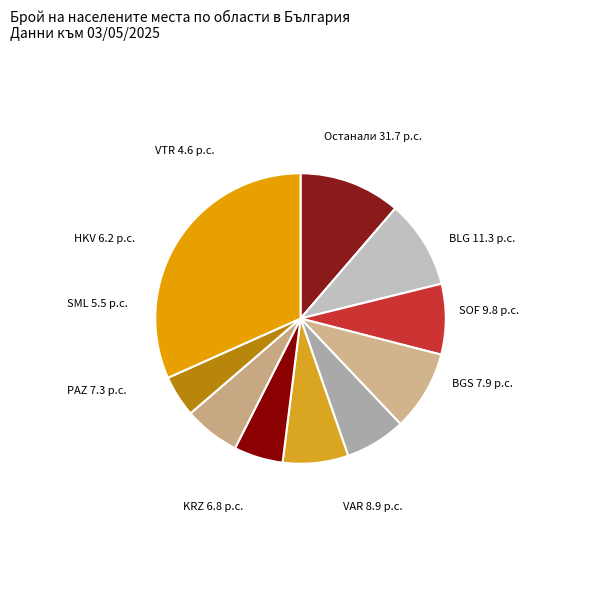

Count the number of slices in the pie.

10